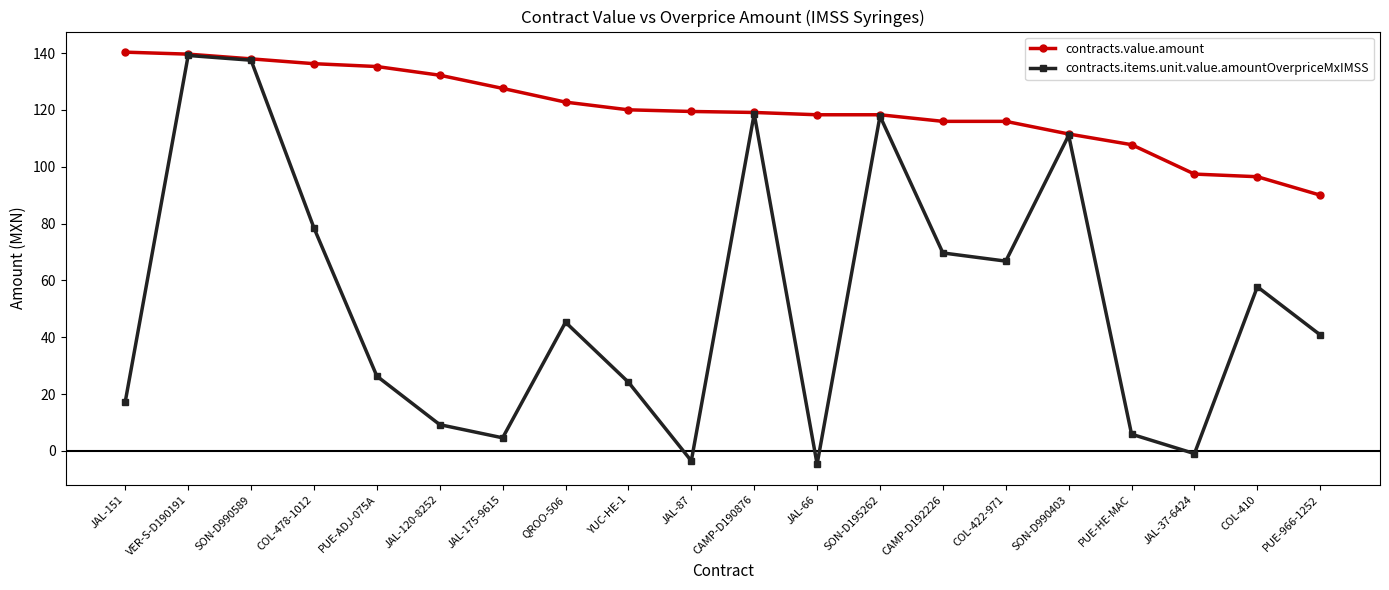

Does the chart have visible grid lines?

No